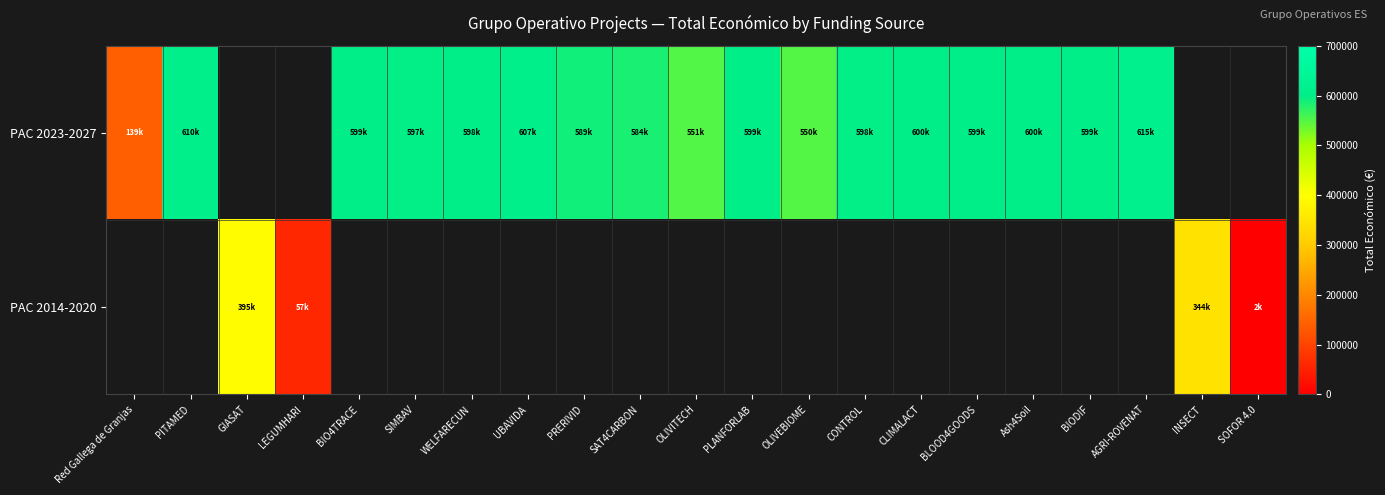

What is the difference between the maximum and second lowest values in the PAC 2014-2020 series?

337840.0